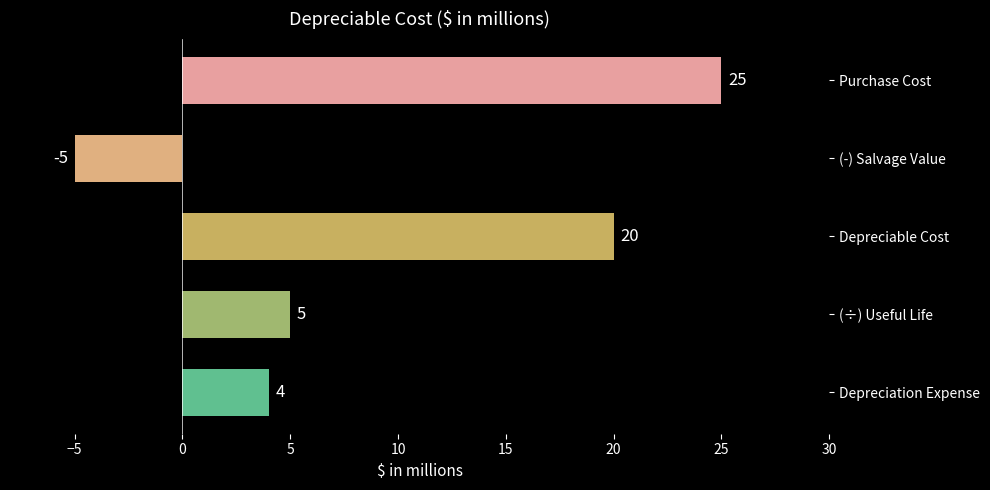

What is the greatest value displayed?

25